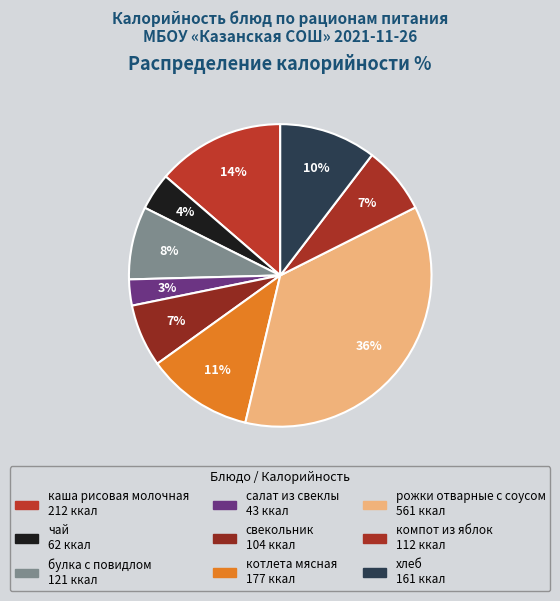

Which slice is the smallest?

салат из свеклы